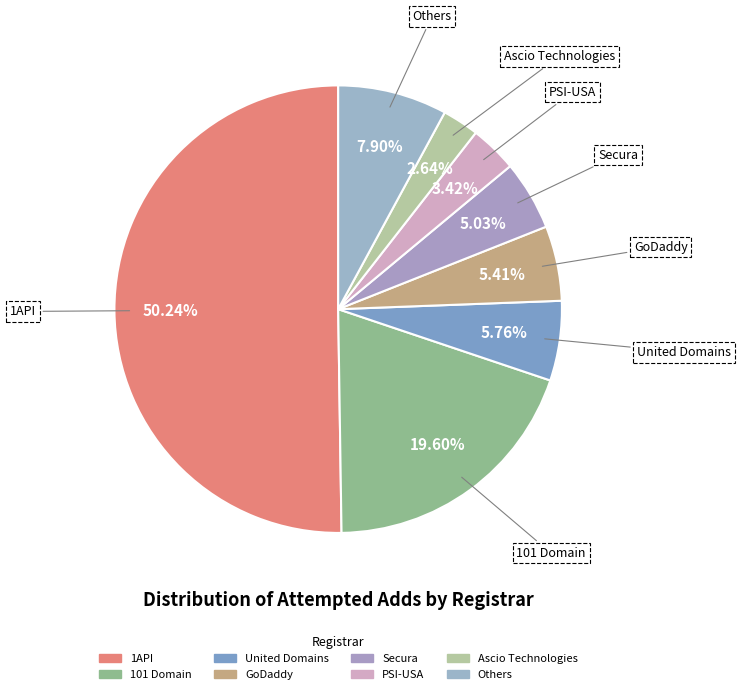

How many segments does this pie chart have?

8